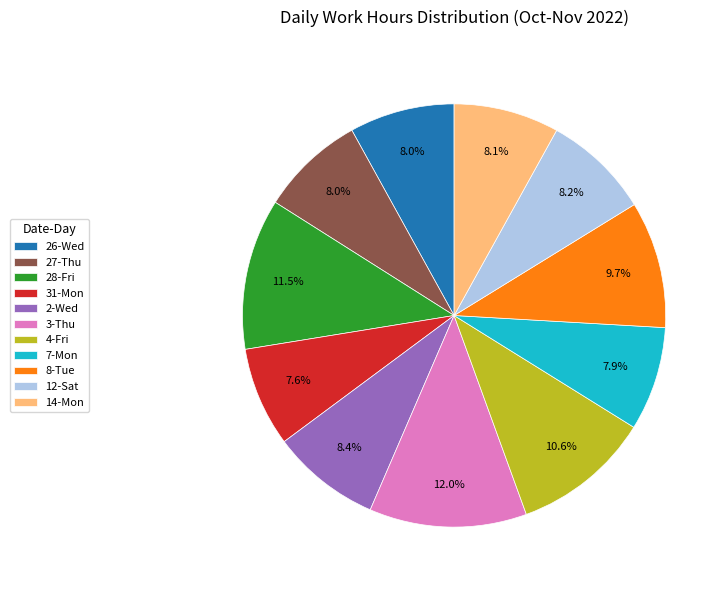

What percentage do 12-Sat and 26-Wed together represent?

16.2%